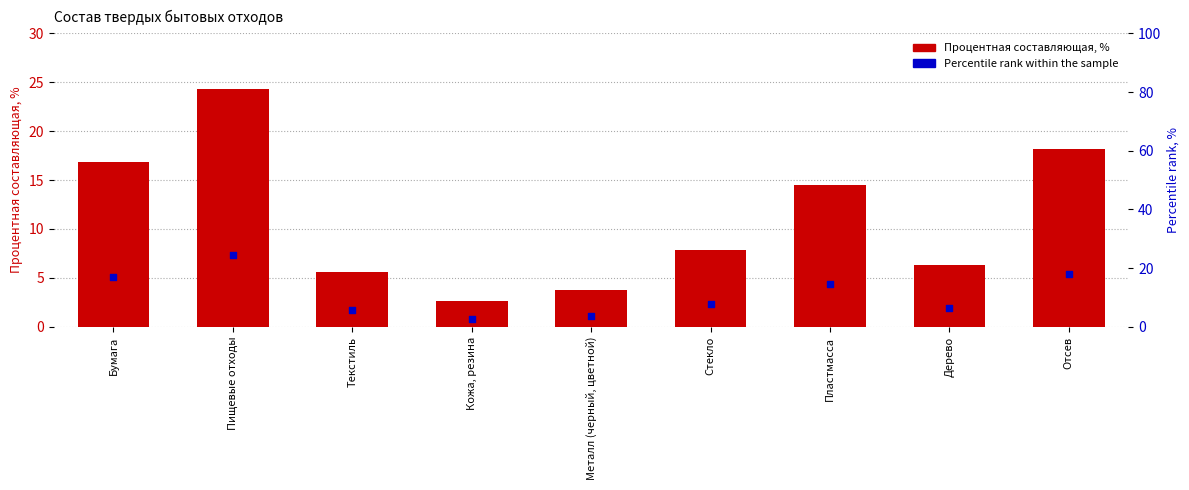

What is the total value across all series at Бумага?

33.8